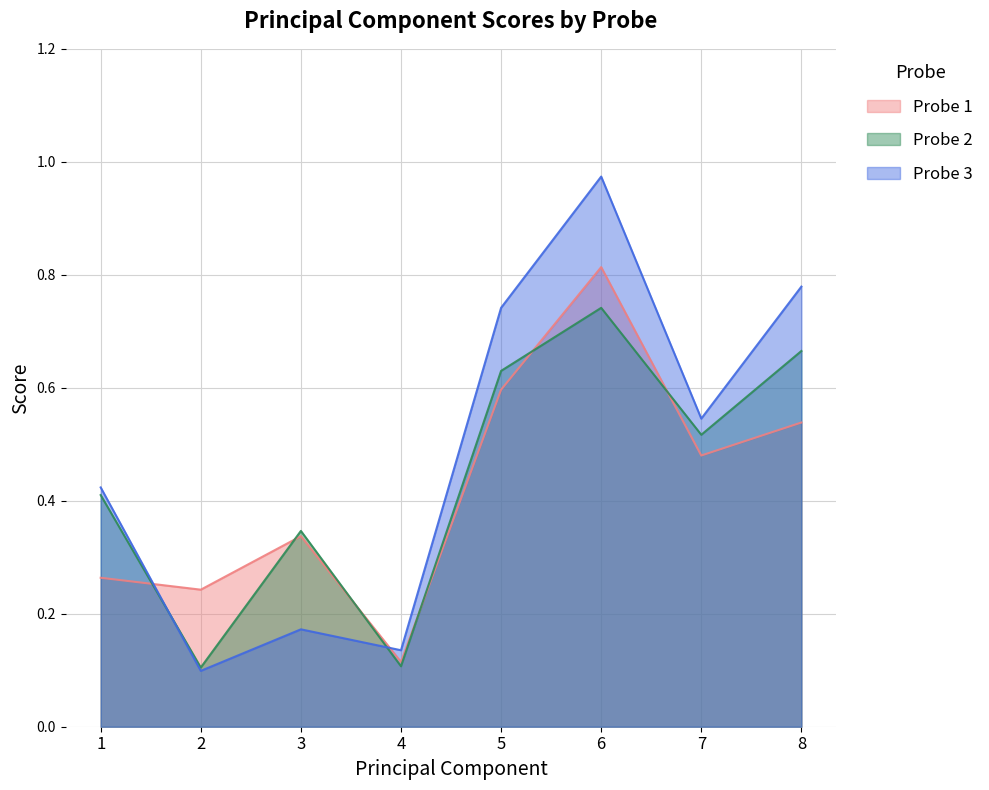

Does the chart have visible grid lines?

Yes